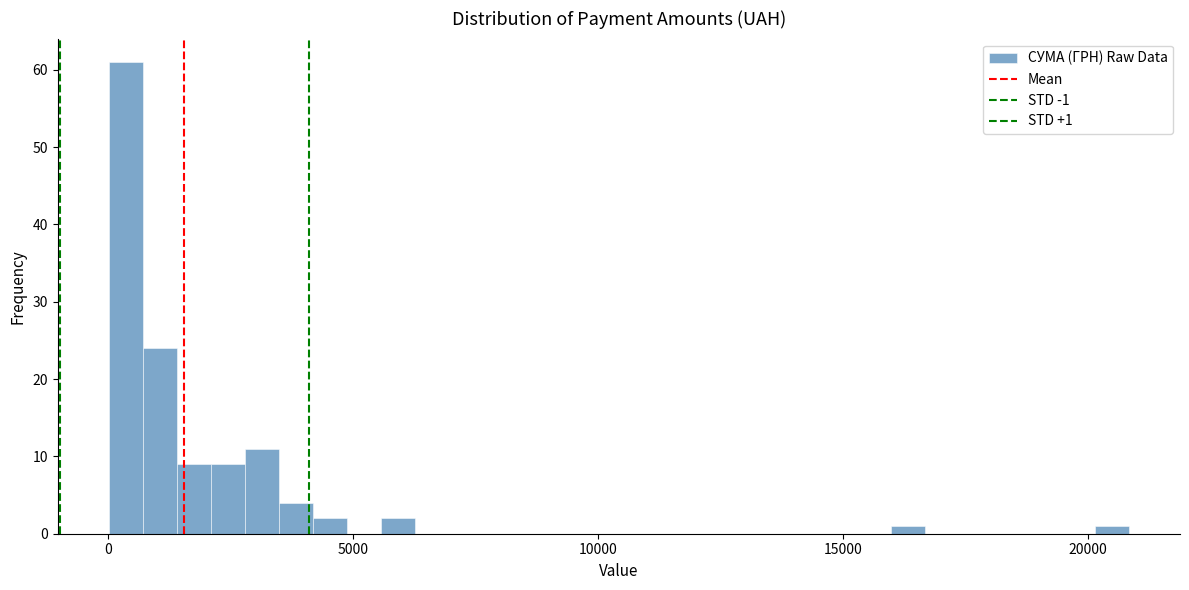

Read against the x-axis, roughly where is the centre of the tallest bar?

500